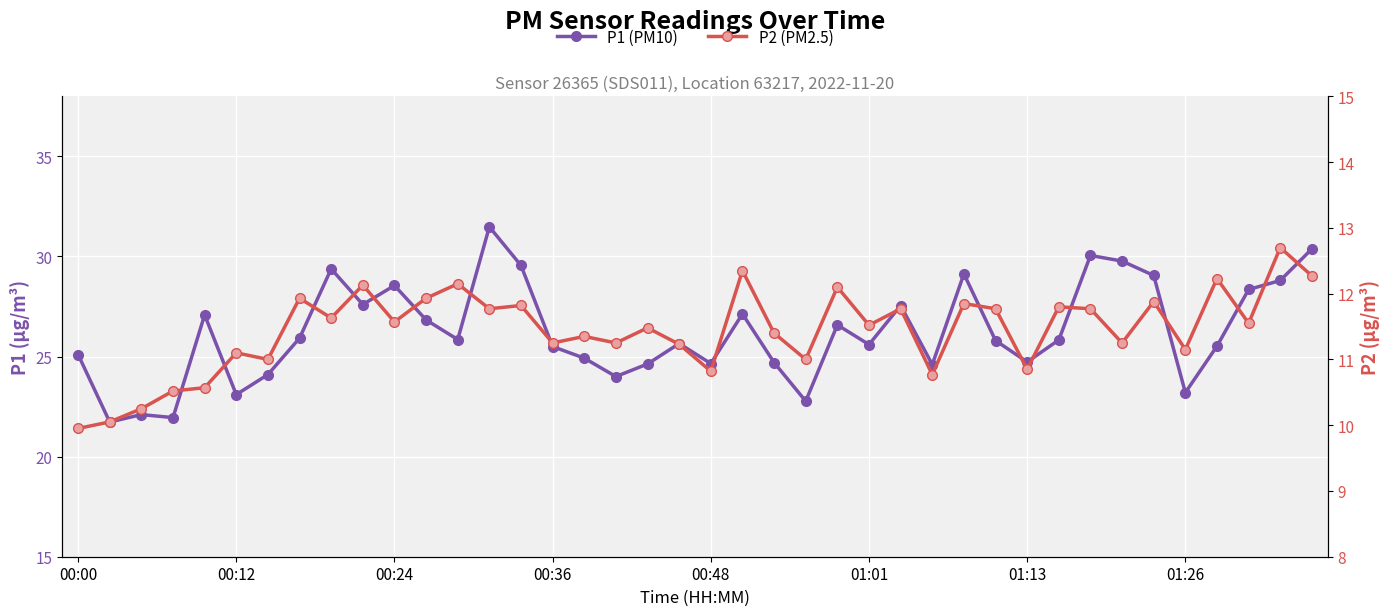

What are all the series names shown in the legend?

P1 (PM10), P2 (PM2.5)